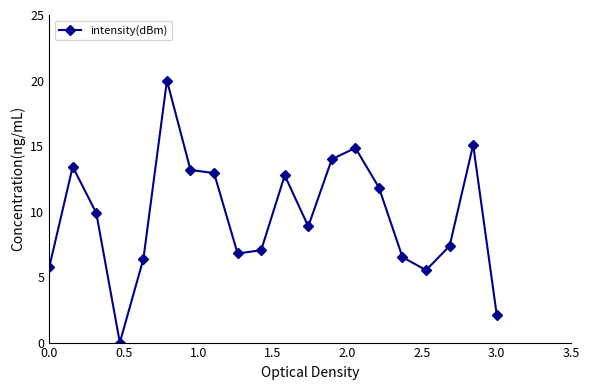

How many points are lower than both their immediate neighbors (excluding endpoints)?

4